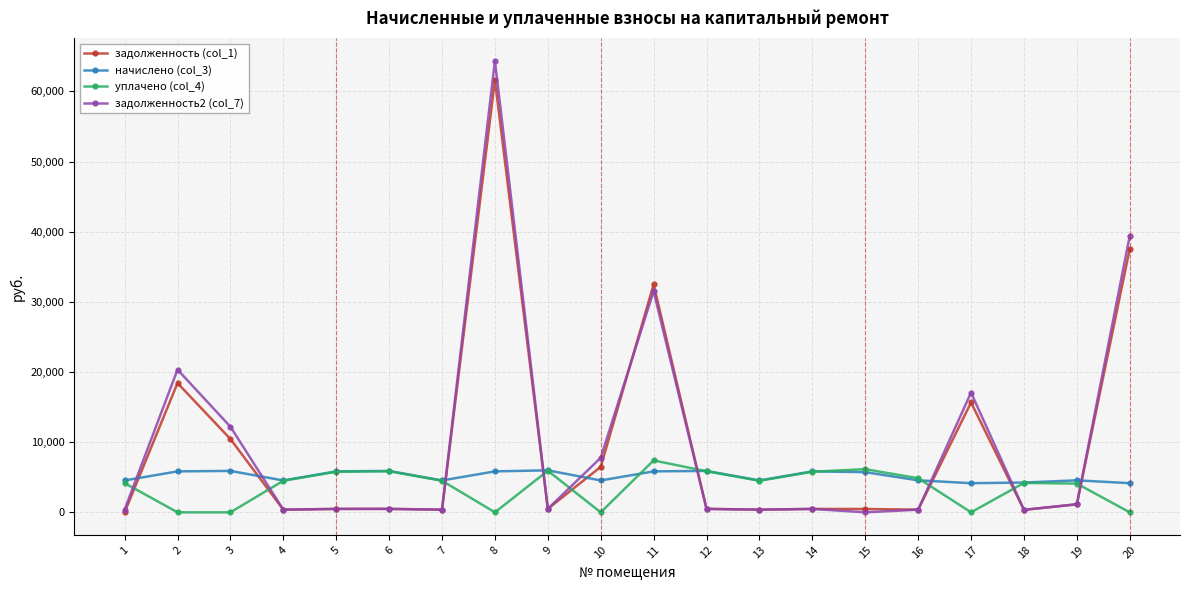

True or false: уплачено (col_4) and задолженность2 (col_7) cross at least once.

True